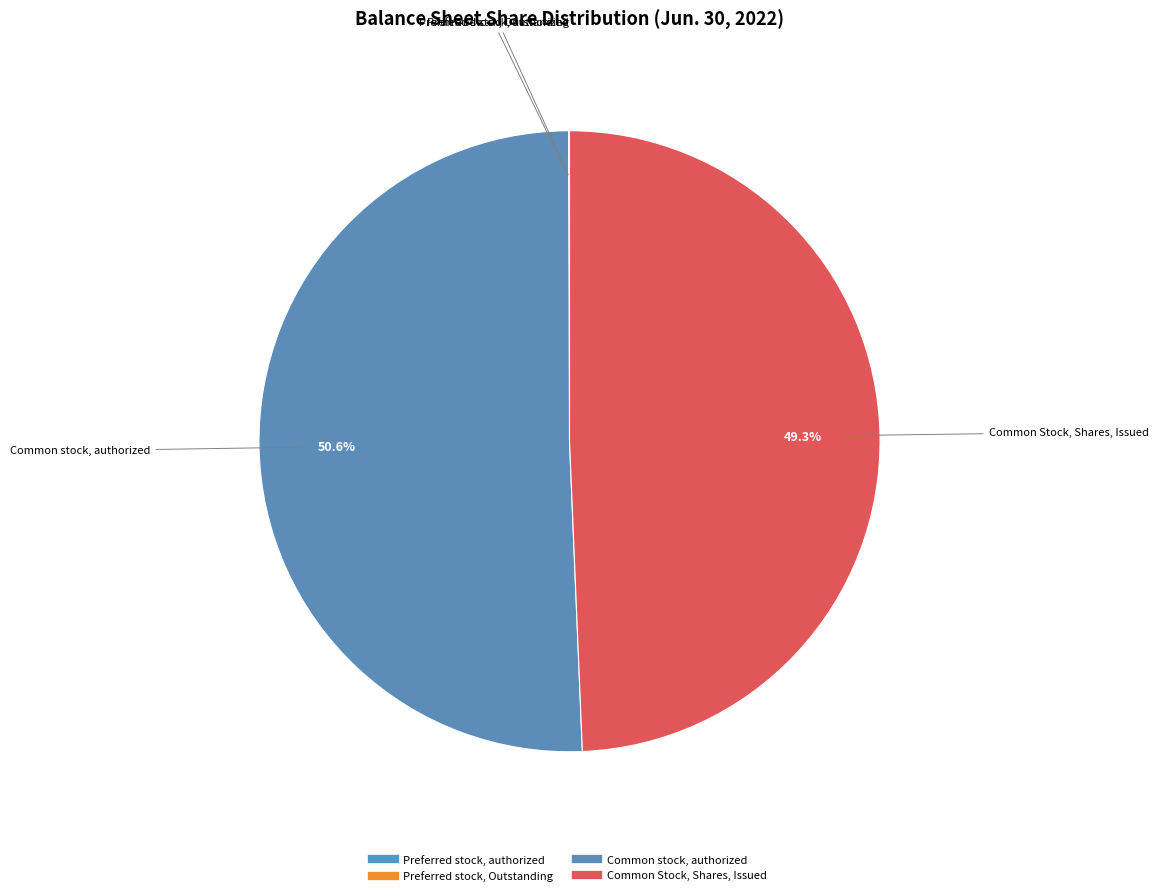

Which slice is the largest?

Common stock, authorized